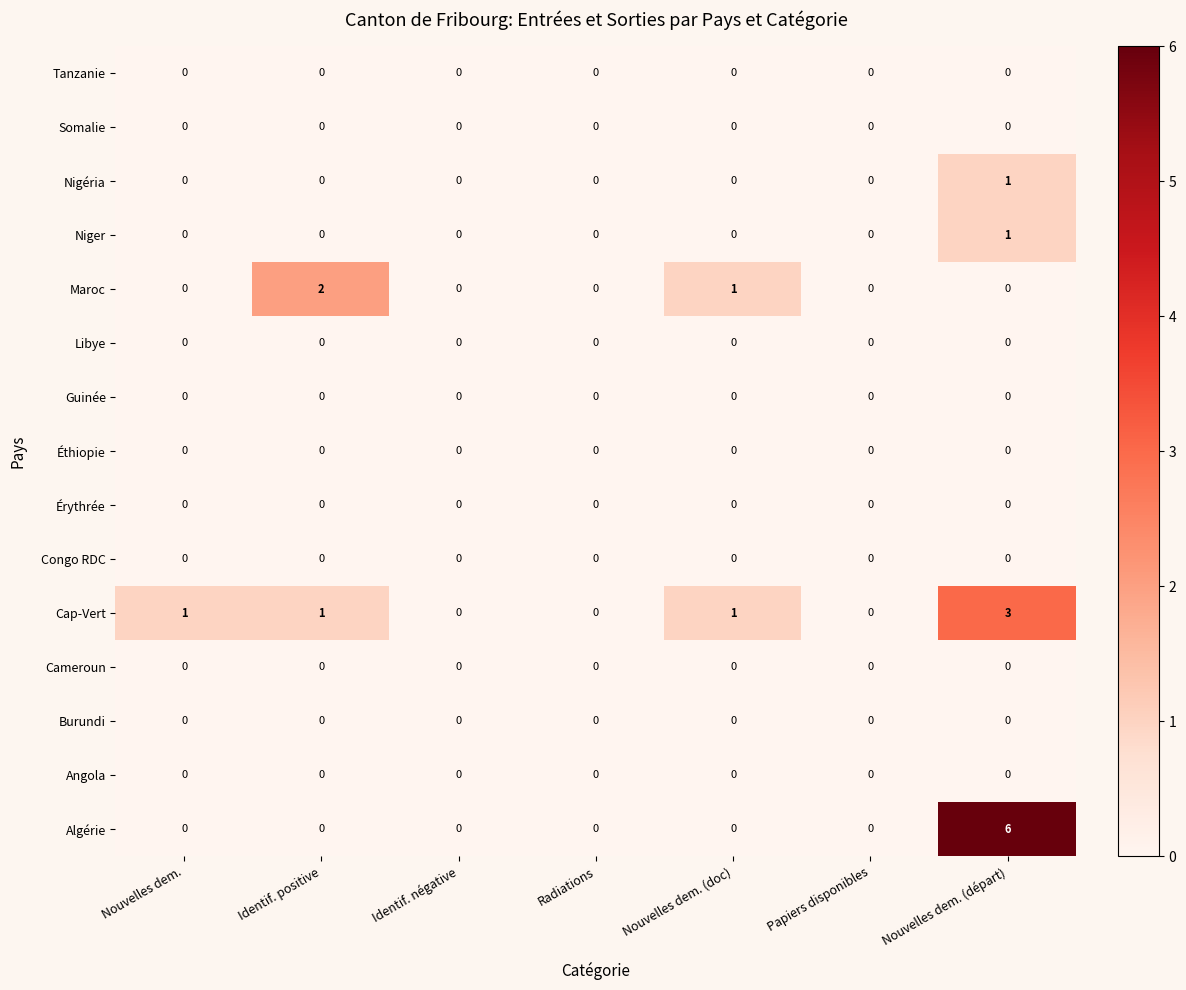

How many Cap-Vert values are between 0 and 1?

6